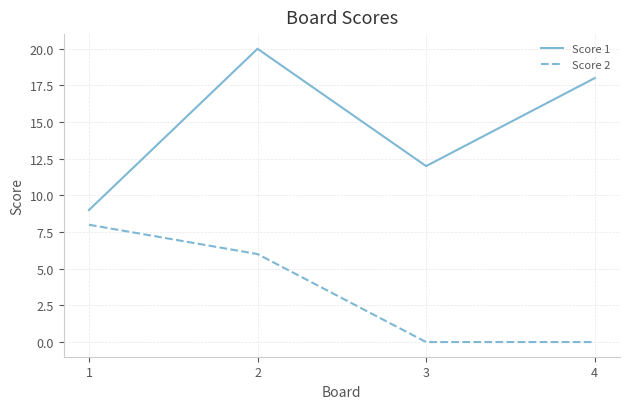

Between 1 and 4, which series saw the biggest shift?

Score 1